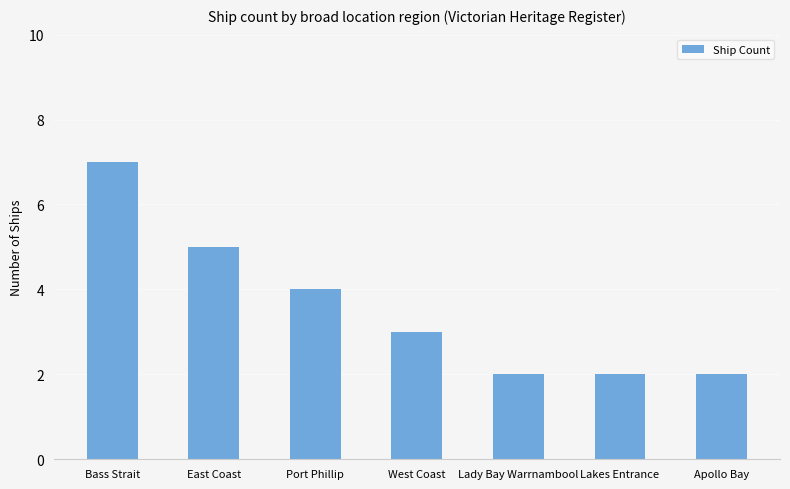

Does the chart contain any negative values?

No